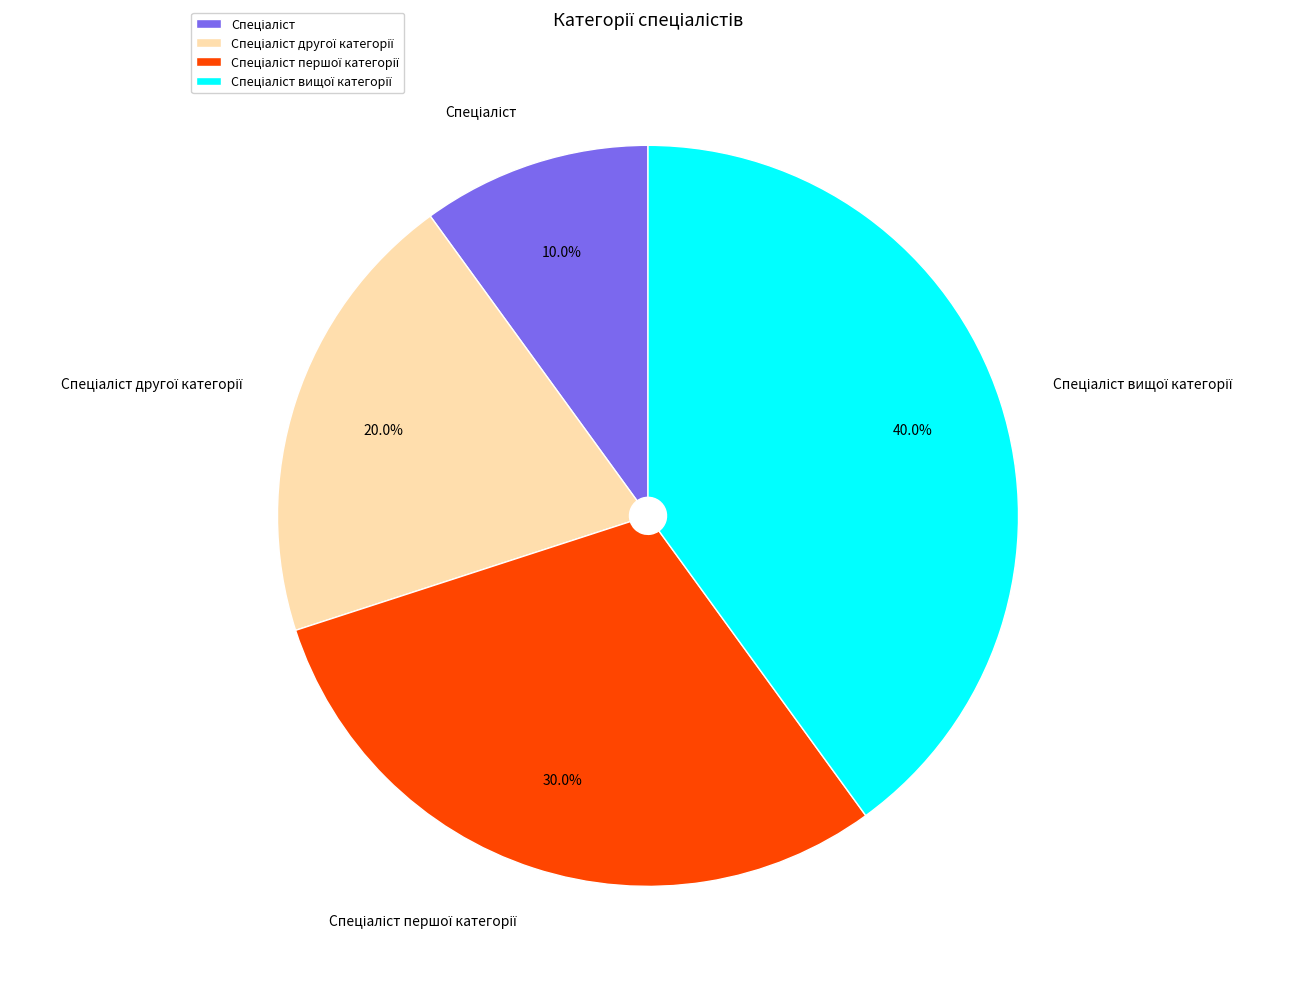

Is there a majority slice in this chart?

No